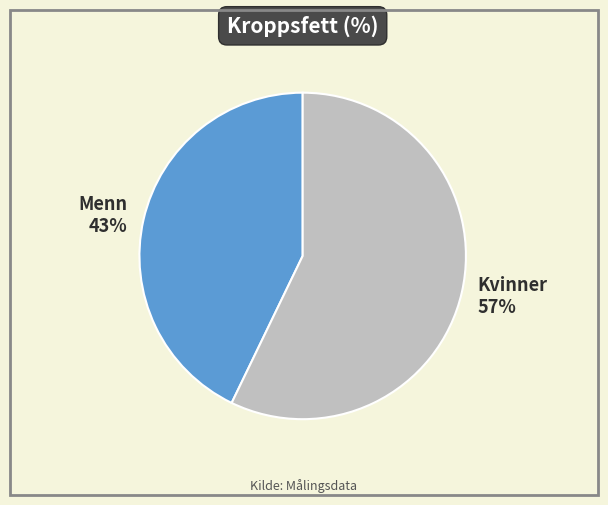

What percentage is the Menn slice, to the nearest percent?

43%